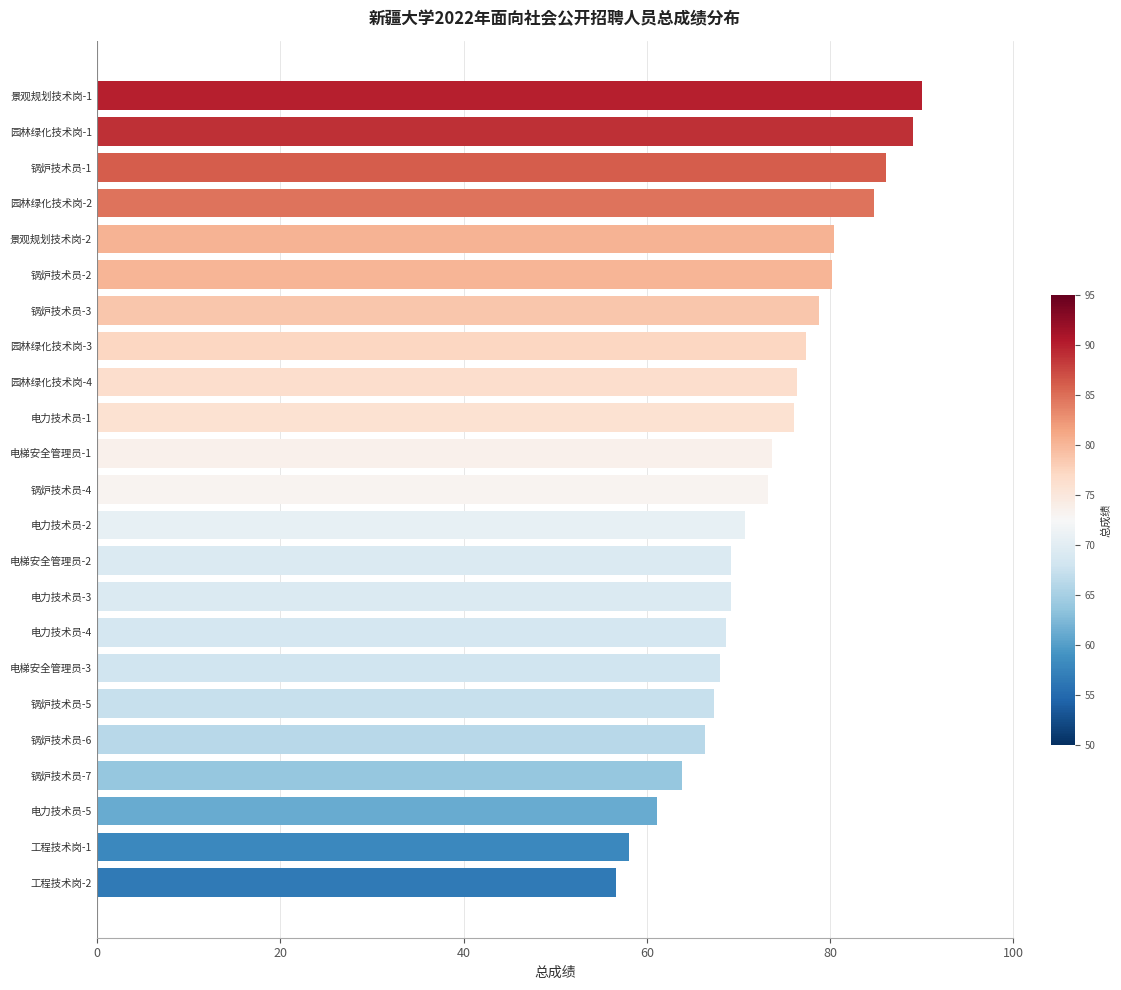

What value does the data have at 景观规划技术岗-1?

90.0